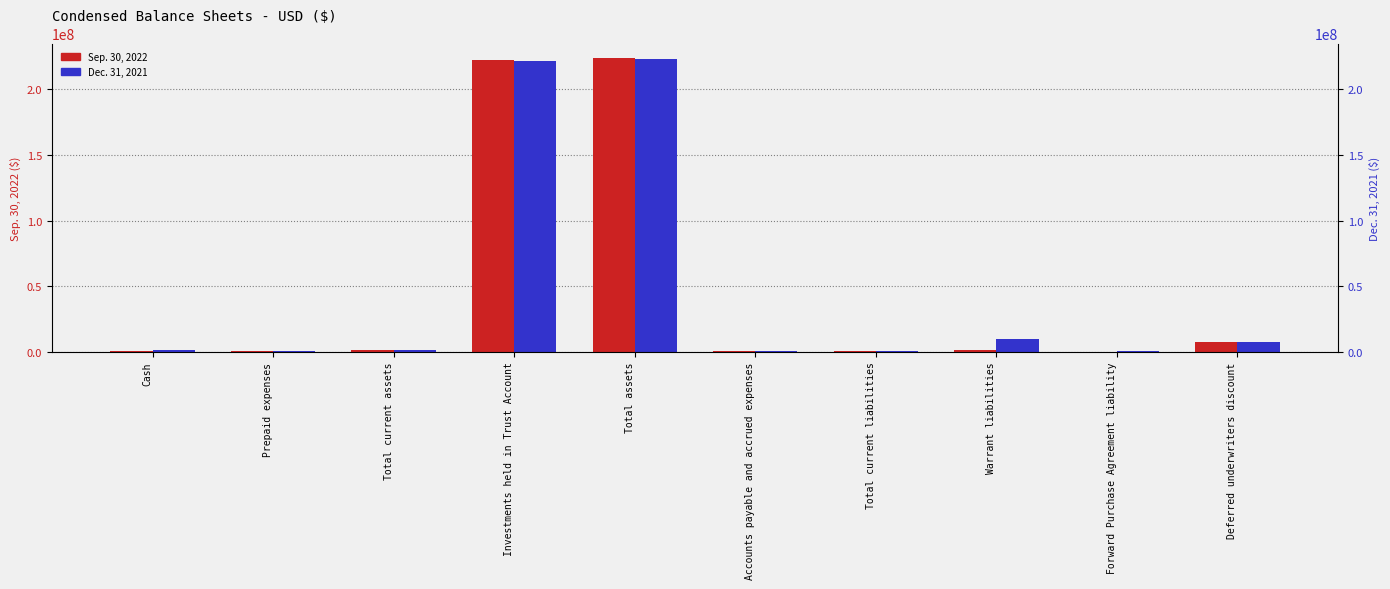

How many groups of bars are there?

10